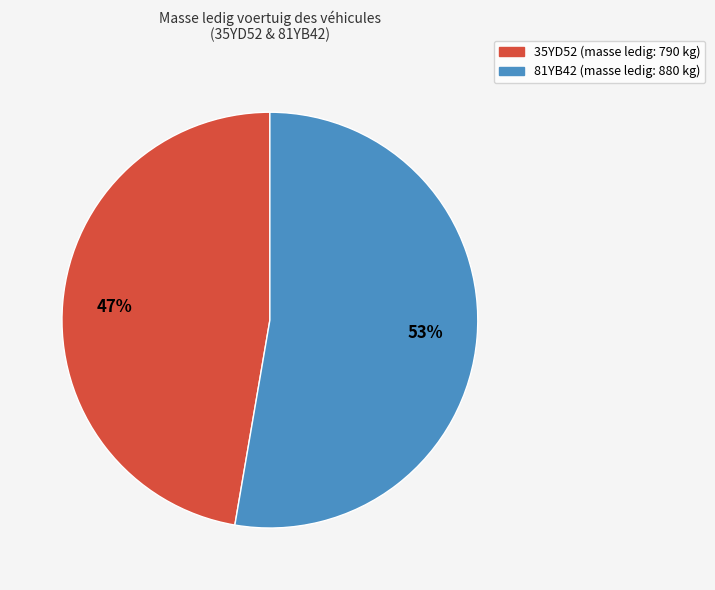

To the nearest percent, what is the combined percentage of 35YD52 and 81YB42?

100%